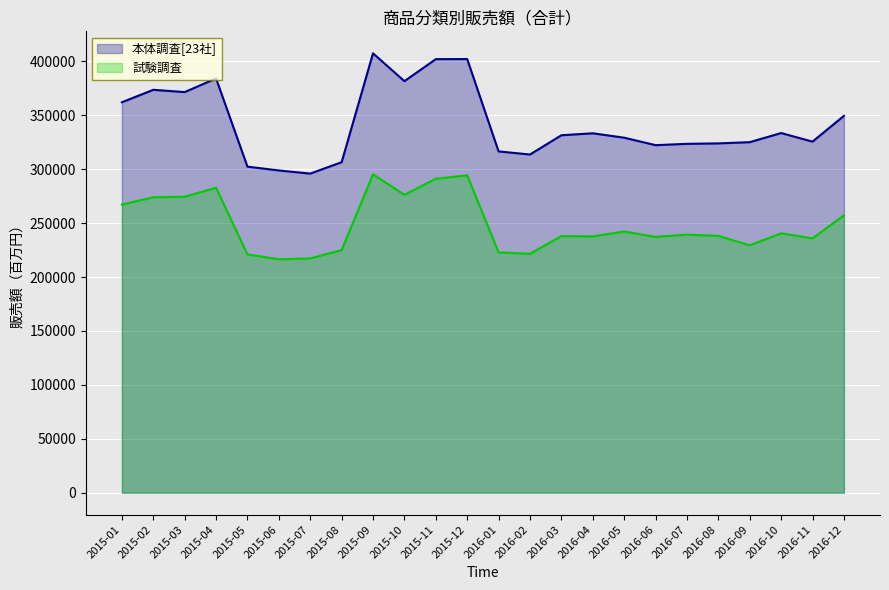

Reading right to left, transcribe all the data shown in this chart.

本体調査[23社]: 349569	325666	333623	325159	324036	323618	322391	329314	333399	331582	313724	316600	402259	402178	381751	407600	306588	296015	298929	302457	384261	371628	373738	362176
試験調査: 257237	235932	240620	229493	238241	239420	237308	242280	237790	238021	221625	222904	294386	291250	276343	295319	225057	217333	216494	221028	282864	274510	274043	267298